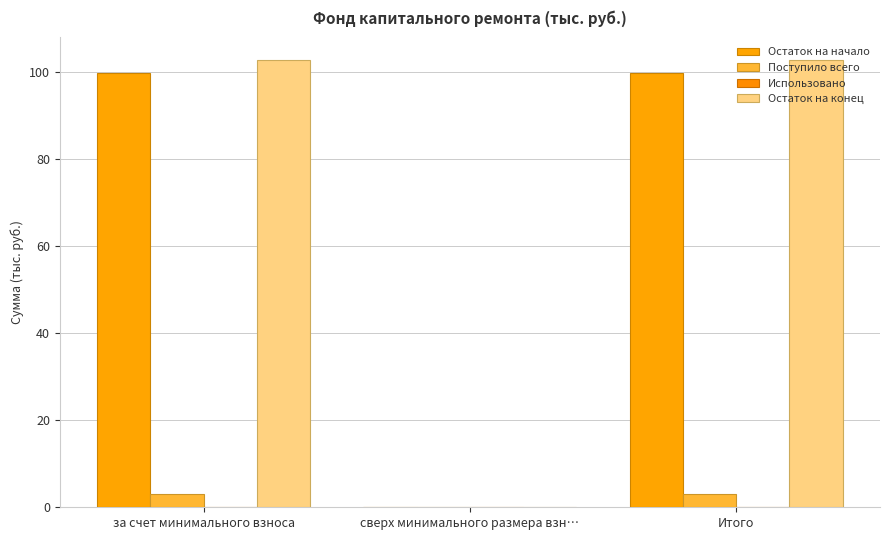

Are the bars horizontal?

No